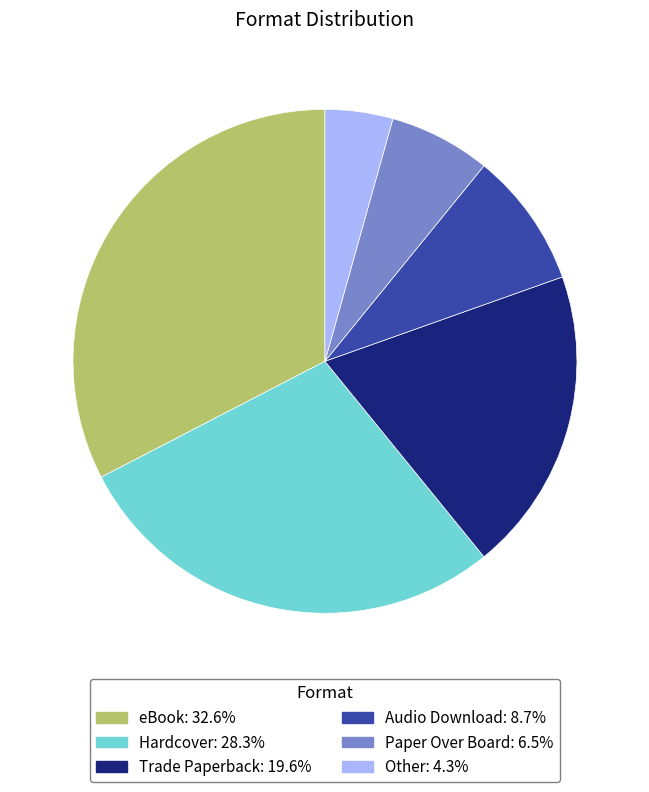

Is the sum of Paper Over Board and Other greater than half?

No